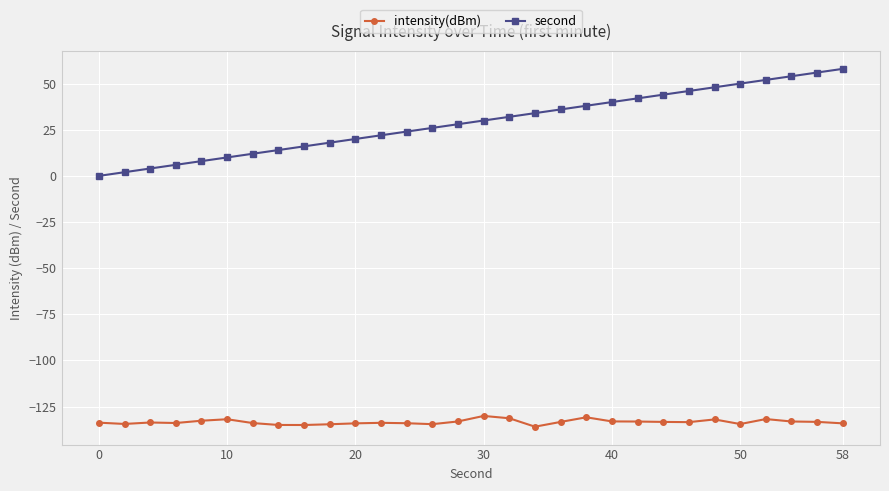

What is the difference between the maximum and minimum values in the second series?

58.0